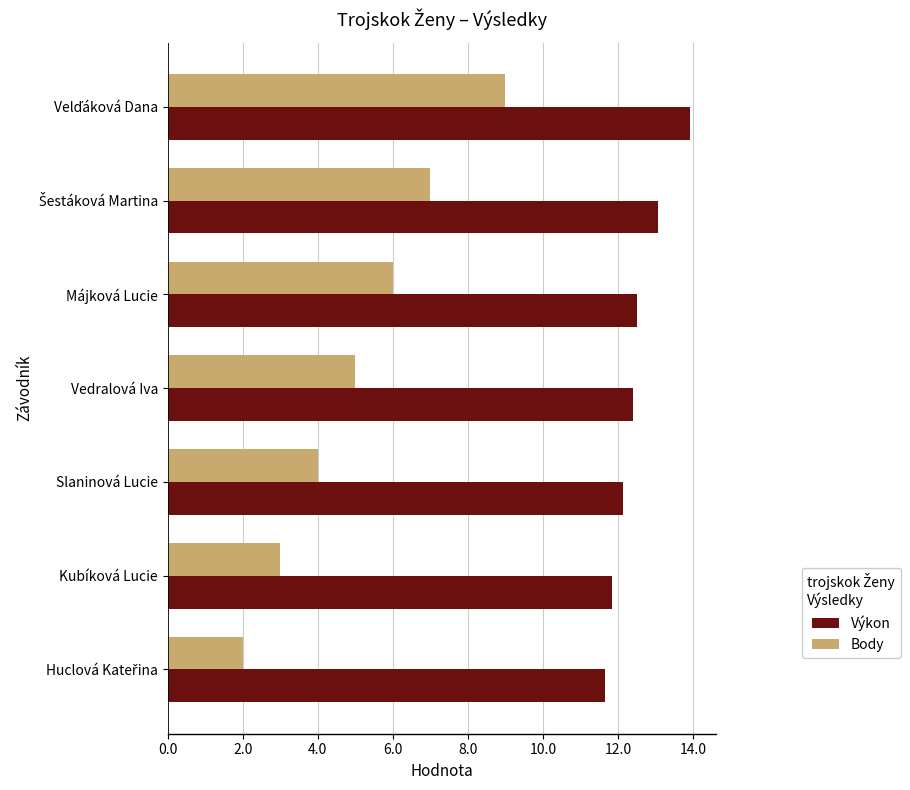

Rank the series by their average value, from highest to lowest.

Výkon, Body